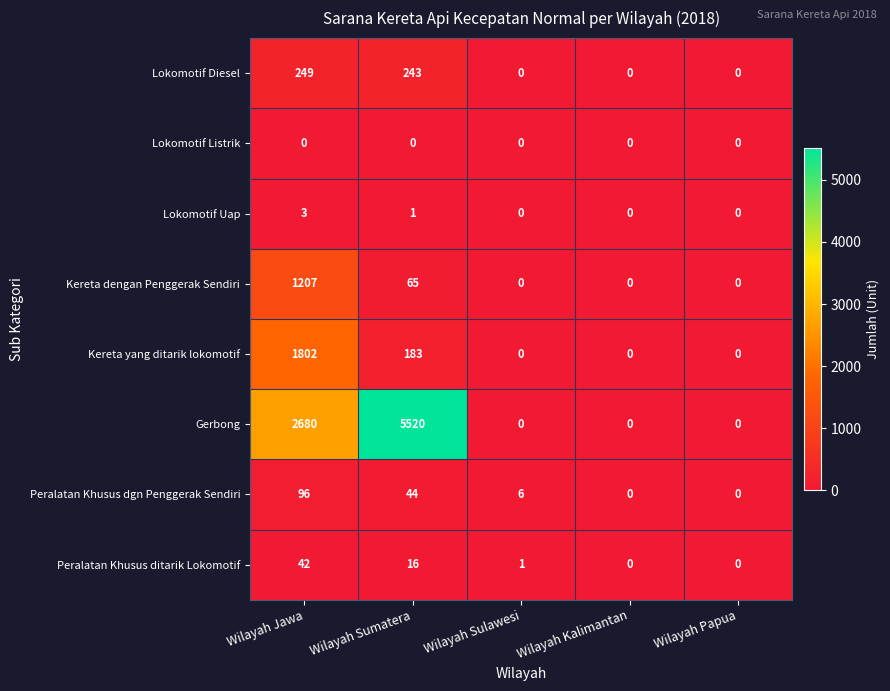

Which series has the widest spread of values?

Gerbong